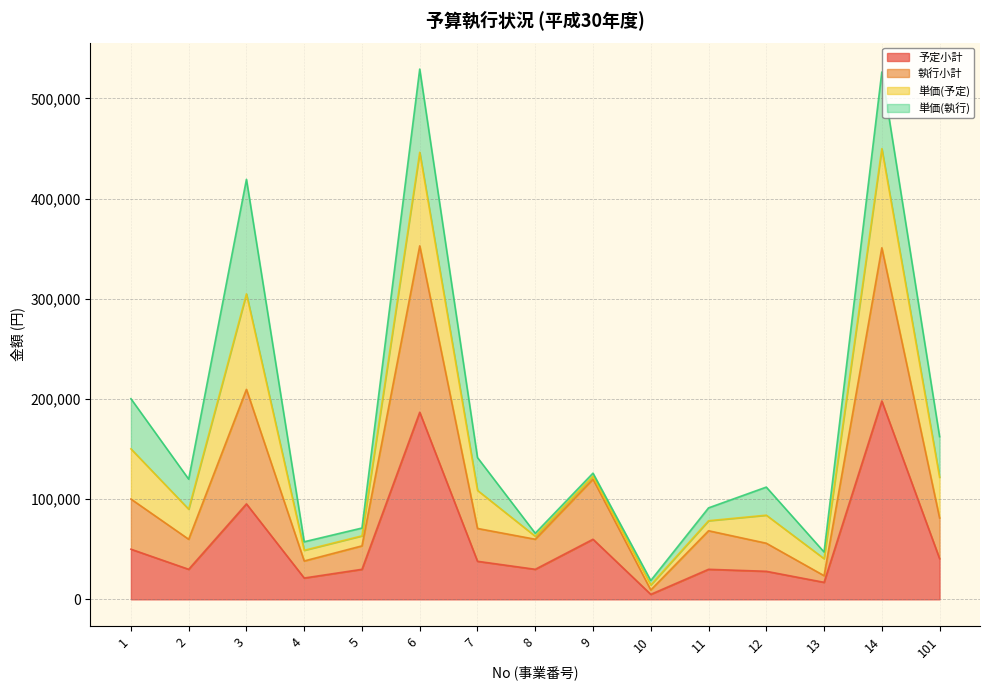

At which category does 執行小計 reach its first local peak?

3